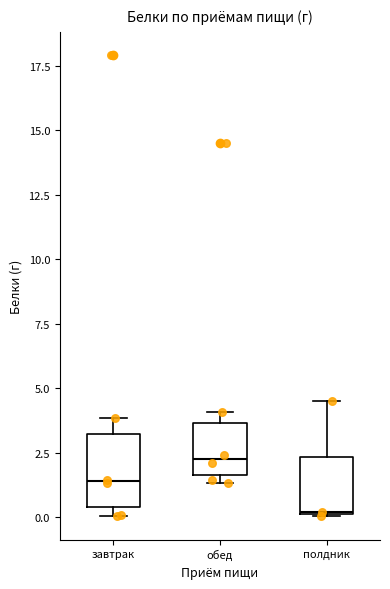

Where does the median line of the box for завтрак sit on the y-axis? The values are not printed on the chart, so give them approximately, as read against the axis.

1.5